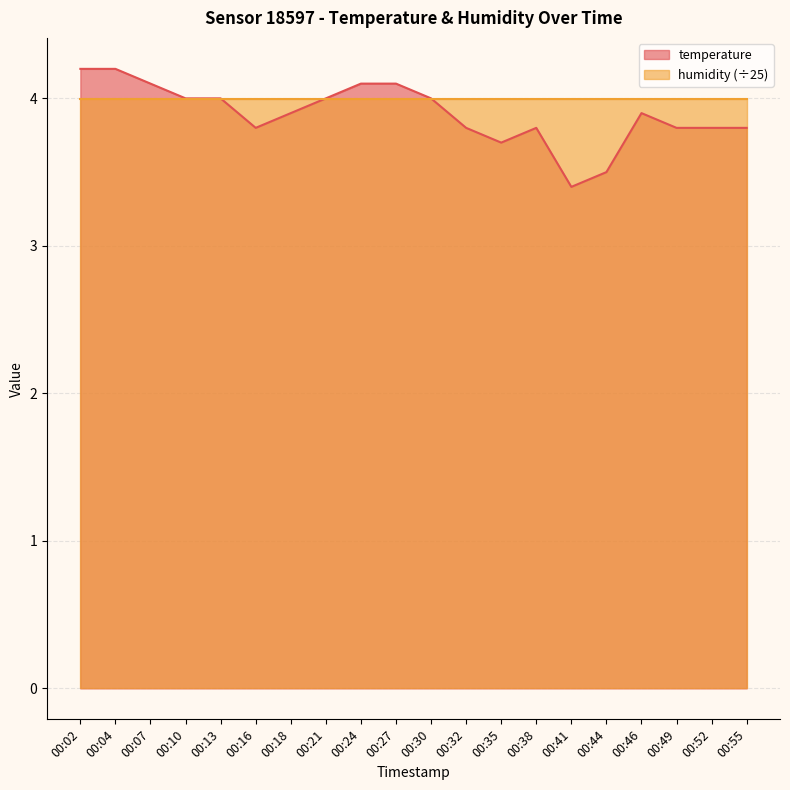

What is the difference between the maximum and minimum values?

0.8